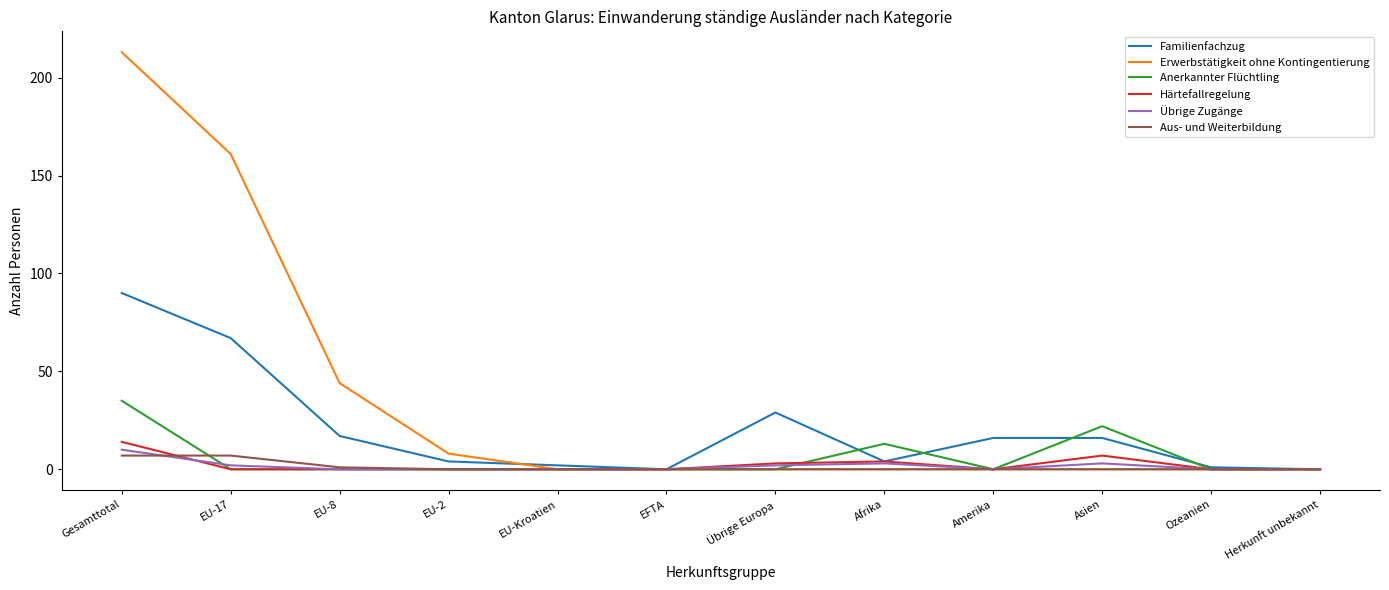

List the series in order of their peak value, lowest first.

Aus- und Weiterbildung, Übrige Zugänge, Härtefallregelung, Anerkannter Flüchtling, Familienfachzug, Erwerbstätigkeit ohne Kontingentierung